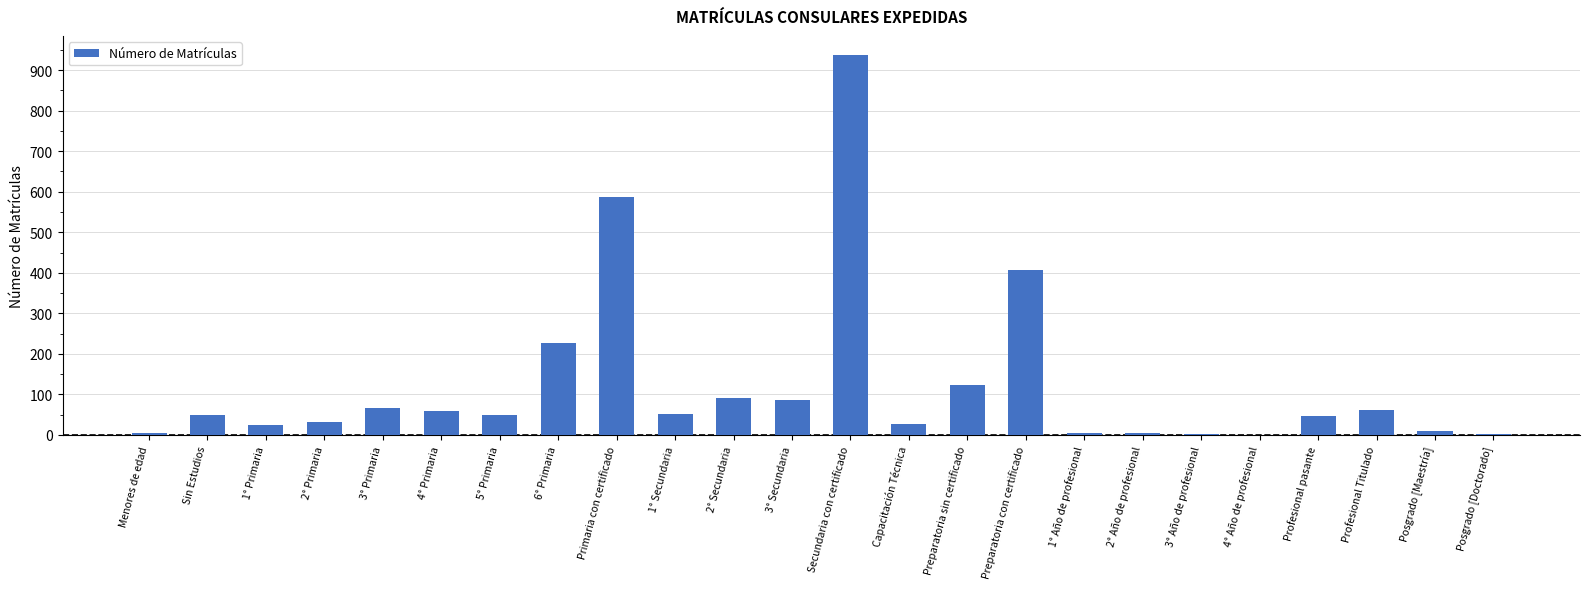

What is the ratio of the value at 1° Año de profesional to the value at 3° Año de profesional?

2.0